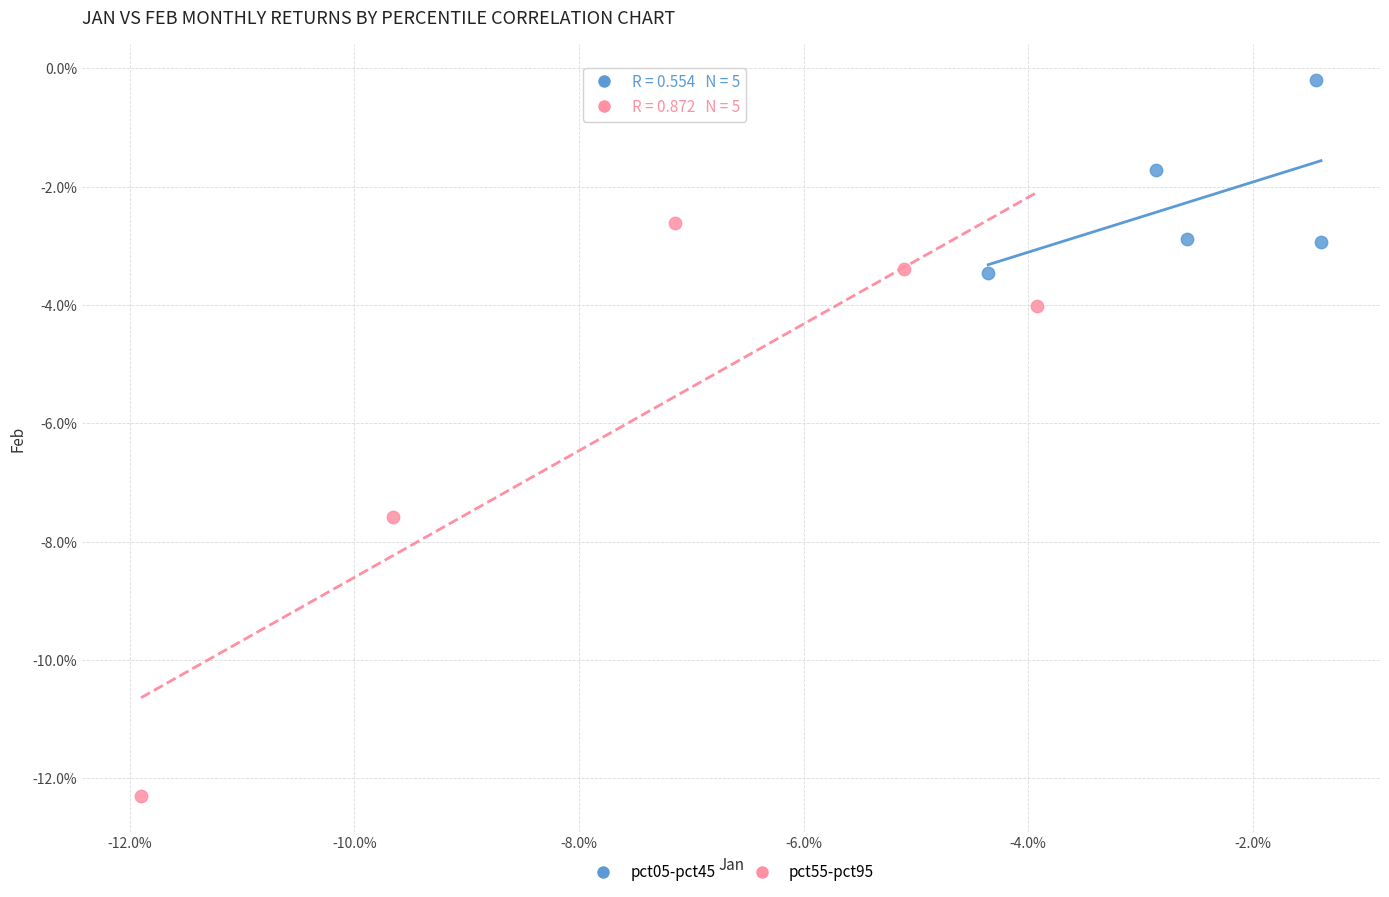

Which series reaches the maximum Y coordinate?

pct05-pct45